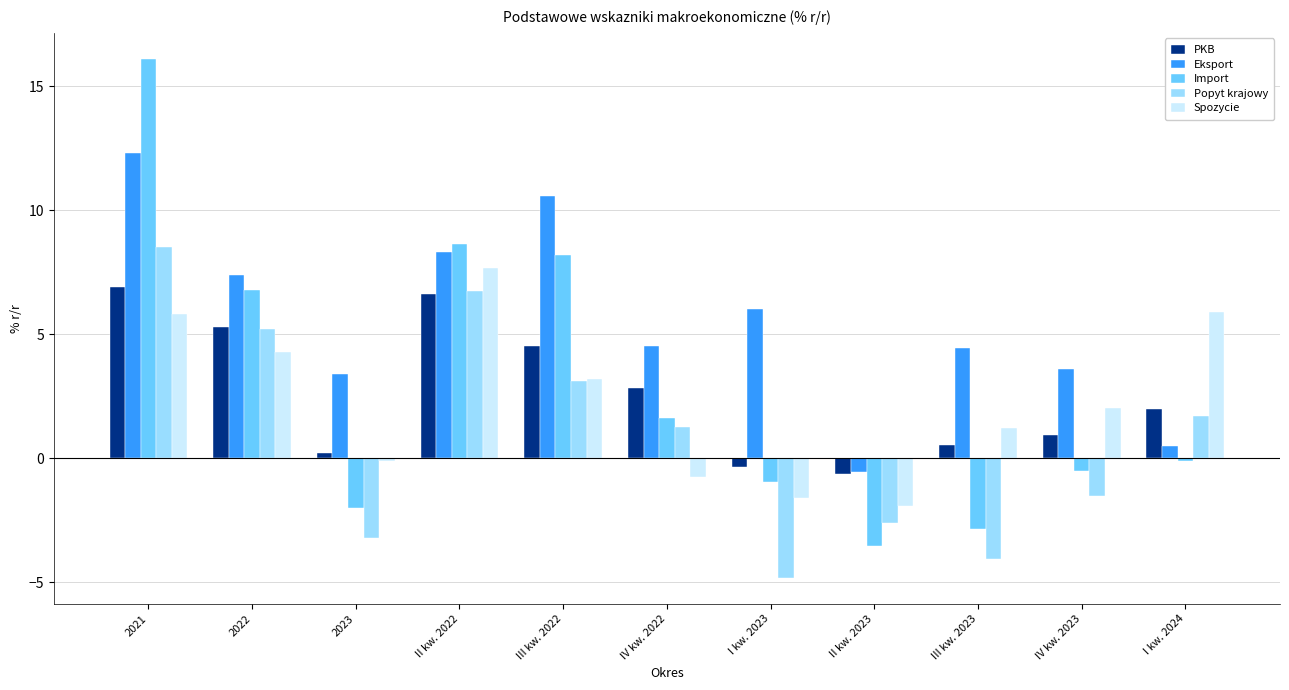

Which series has the largest total across all categories?

Eksport